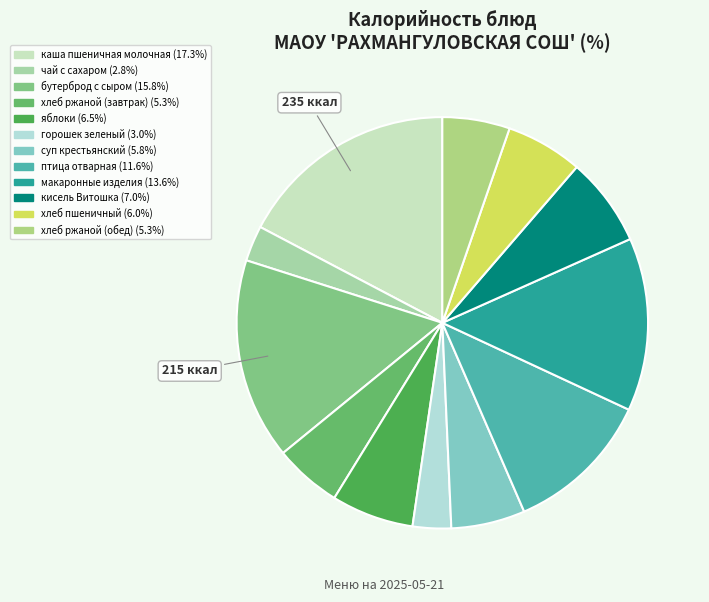

Which slice is the smallest?

чай с сахаром